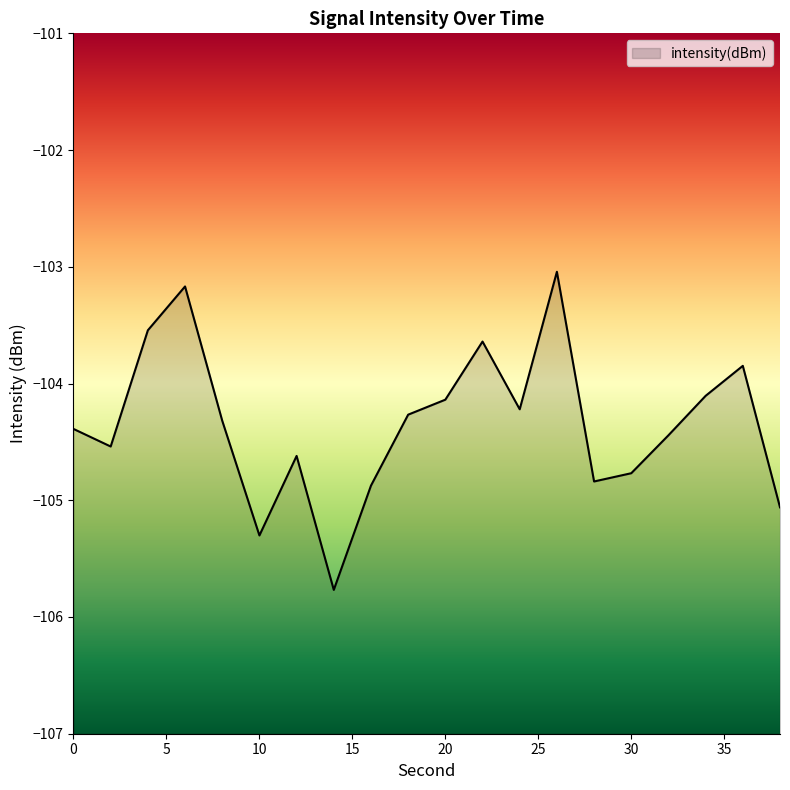

How many points are higher than both their immediate neighbors (excluding endpoints)?

5